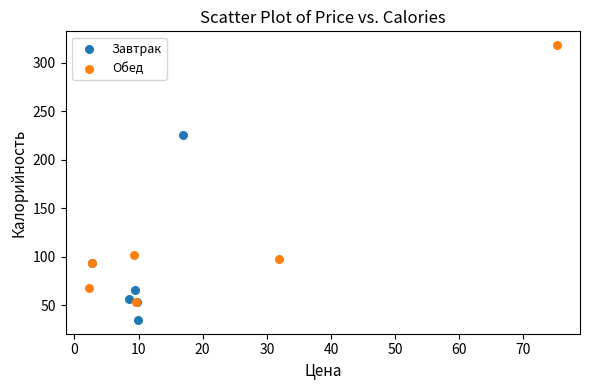

Which series contains the lowest Y value?

Завтрак